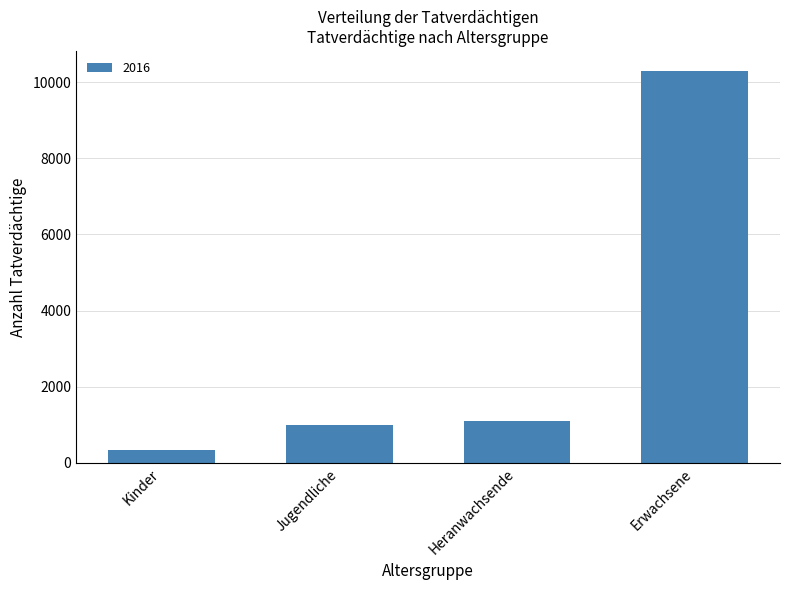

Which category has the highest value across all series?

Erwachsene